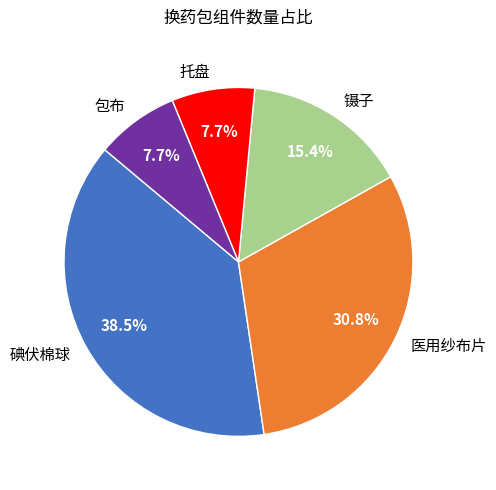

Does any single category account for the majority?

No